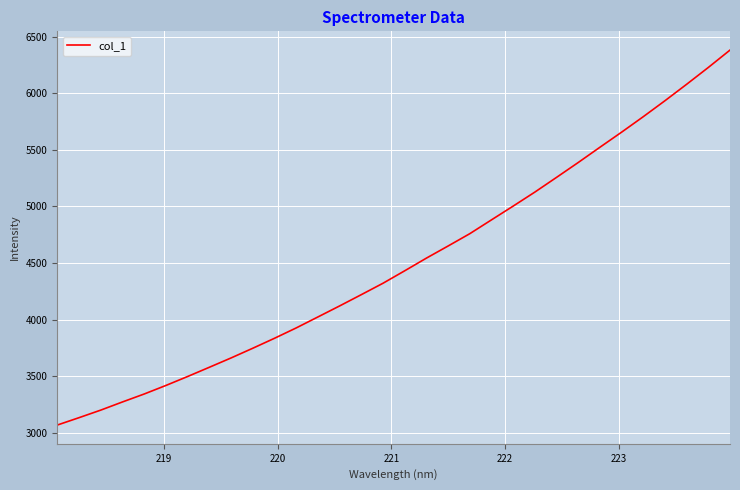

What is the sum of all values?

143978.1